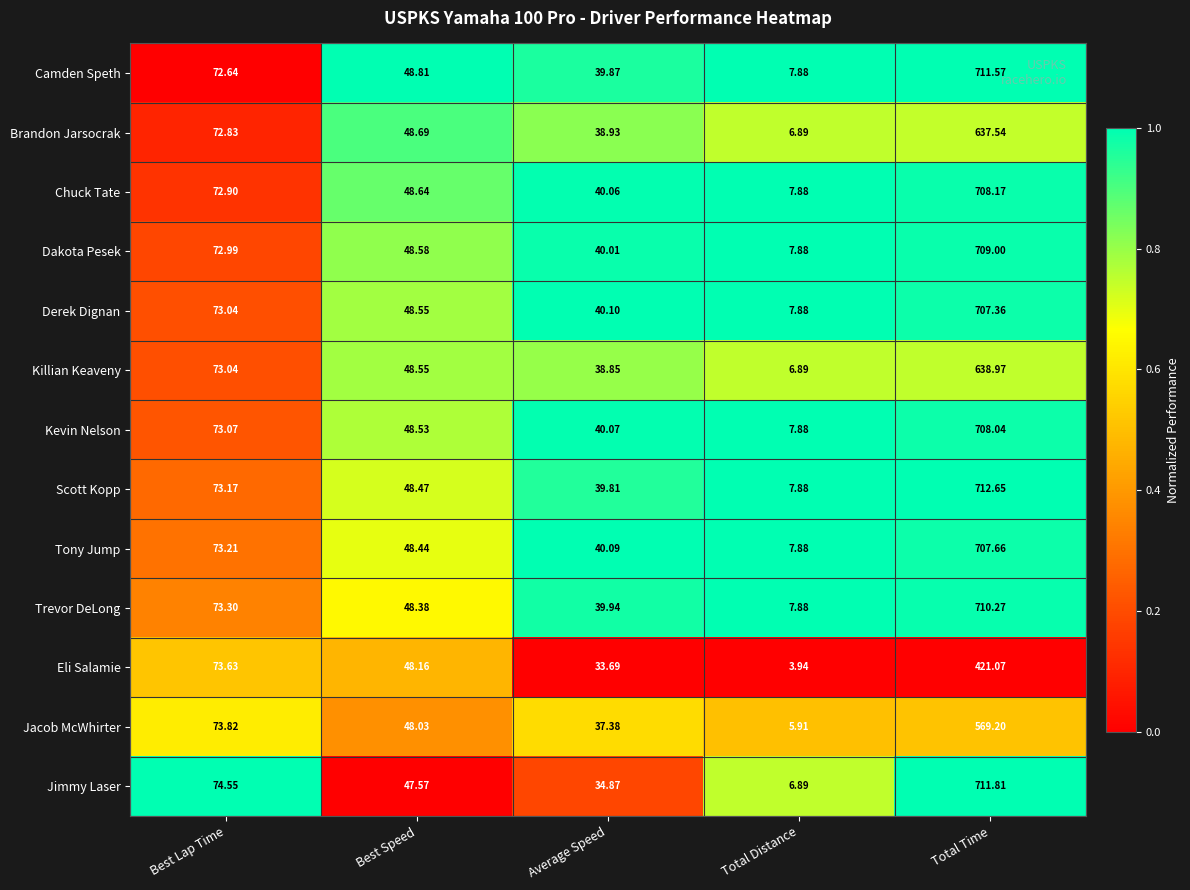

What is the total value across all series at Total Distance?

93.6